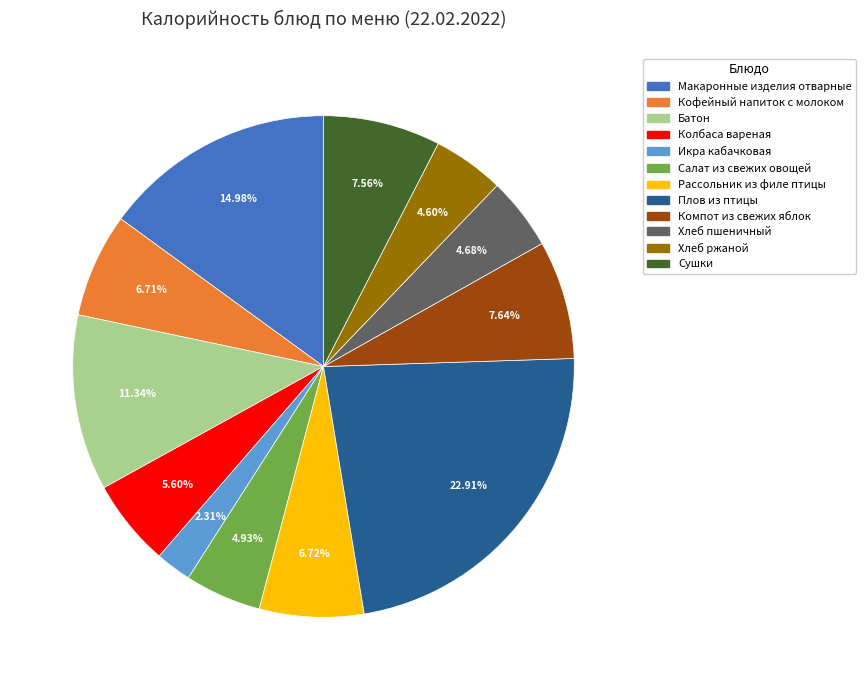

Does Колбаса вареная account for over 50% of the chart?

No